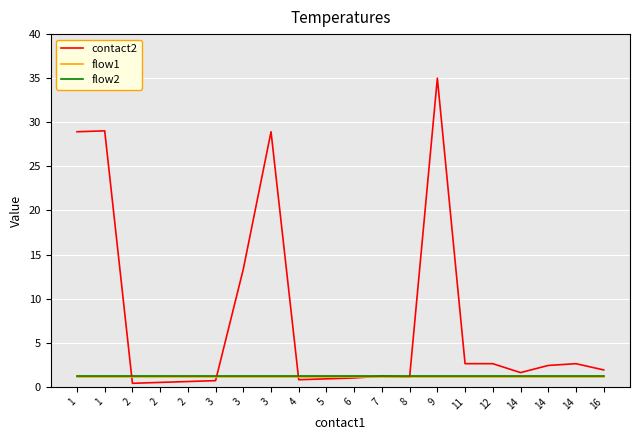

What are all the series names shown in the legend?

contact2, flow1, flow2